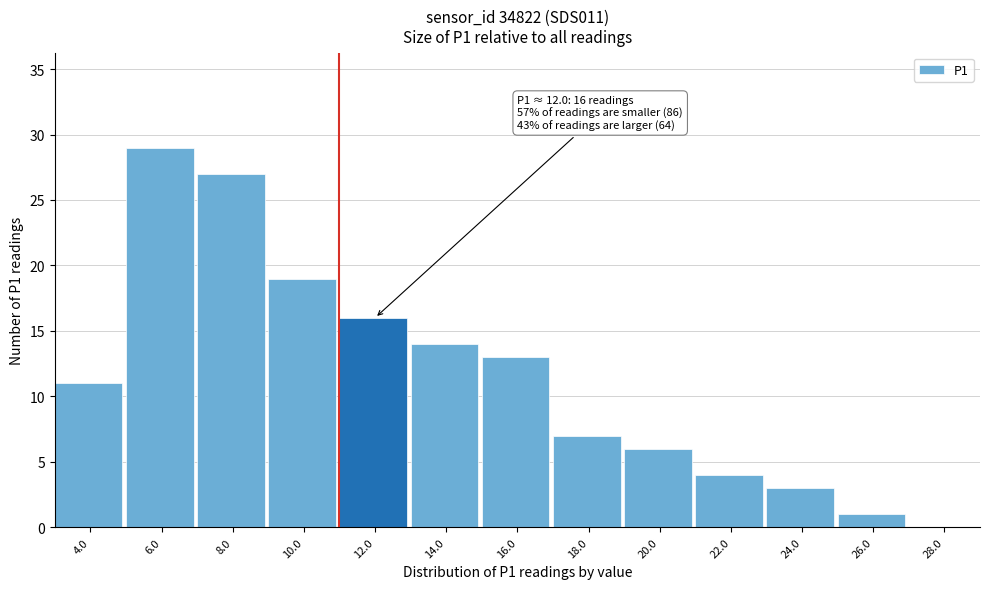

Reading right to left, list all the values displayed in this chart.

28.0=0	26.0=1	24.0=3	22.0=4	20.0=6	18.0=7	16.0=13	14.0=14	12.0=16	10.0=19	8.0=27	6.0=29	4.0=11